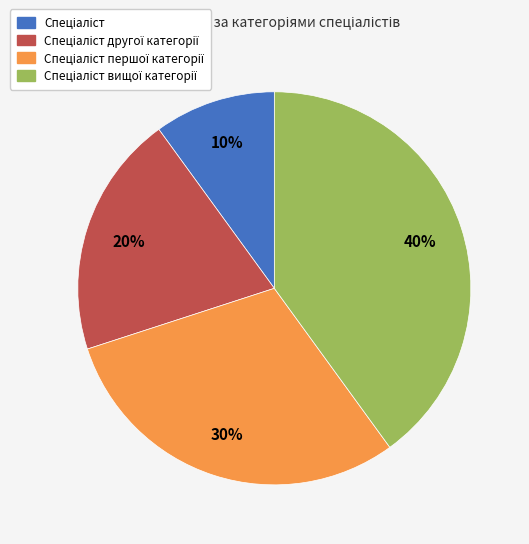

To the nearest percent, what is the difference between the largest and smallest slice percentages?

30%